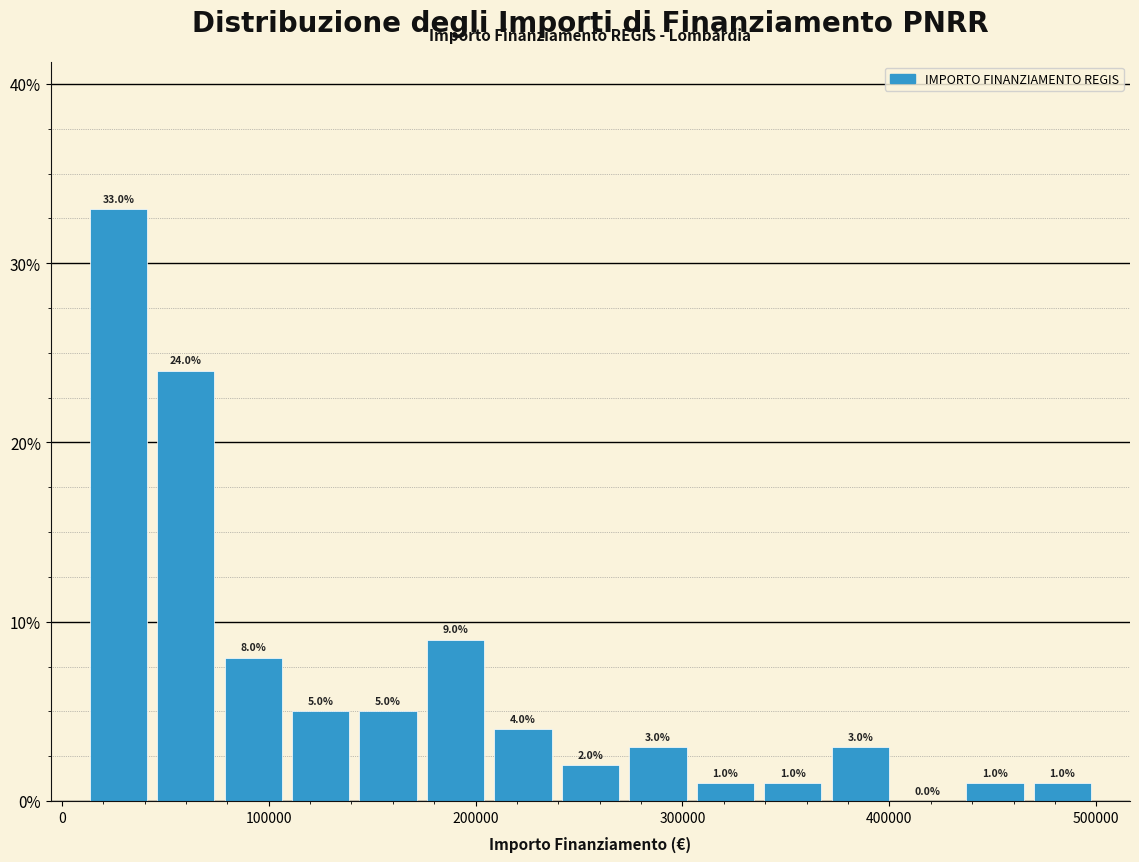

Around what value on the x-axis is the tallest bar? Give the approximate position of its centre, as read against the axis.

30000